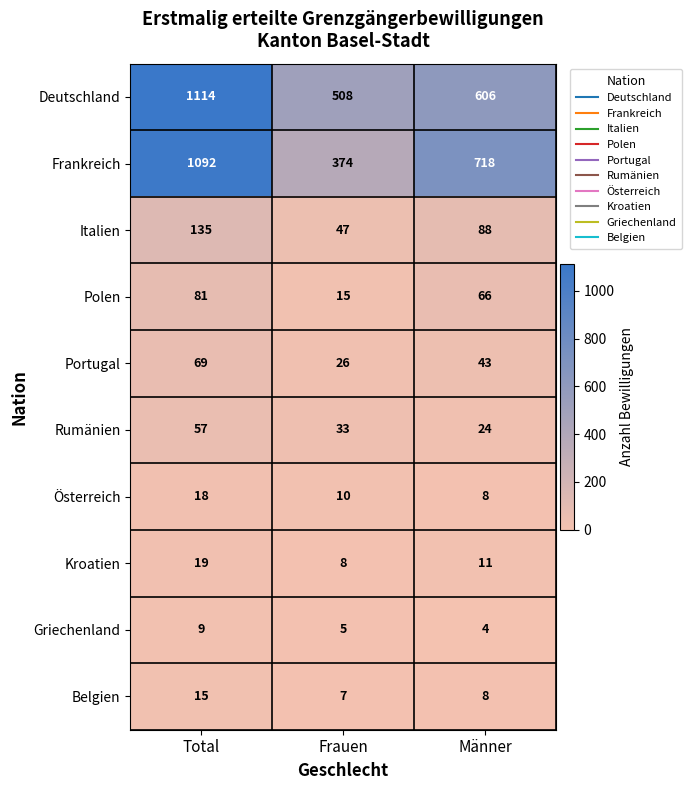

True or false: Belgien has a value of 12 at Männer.

False